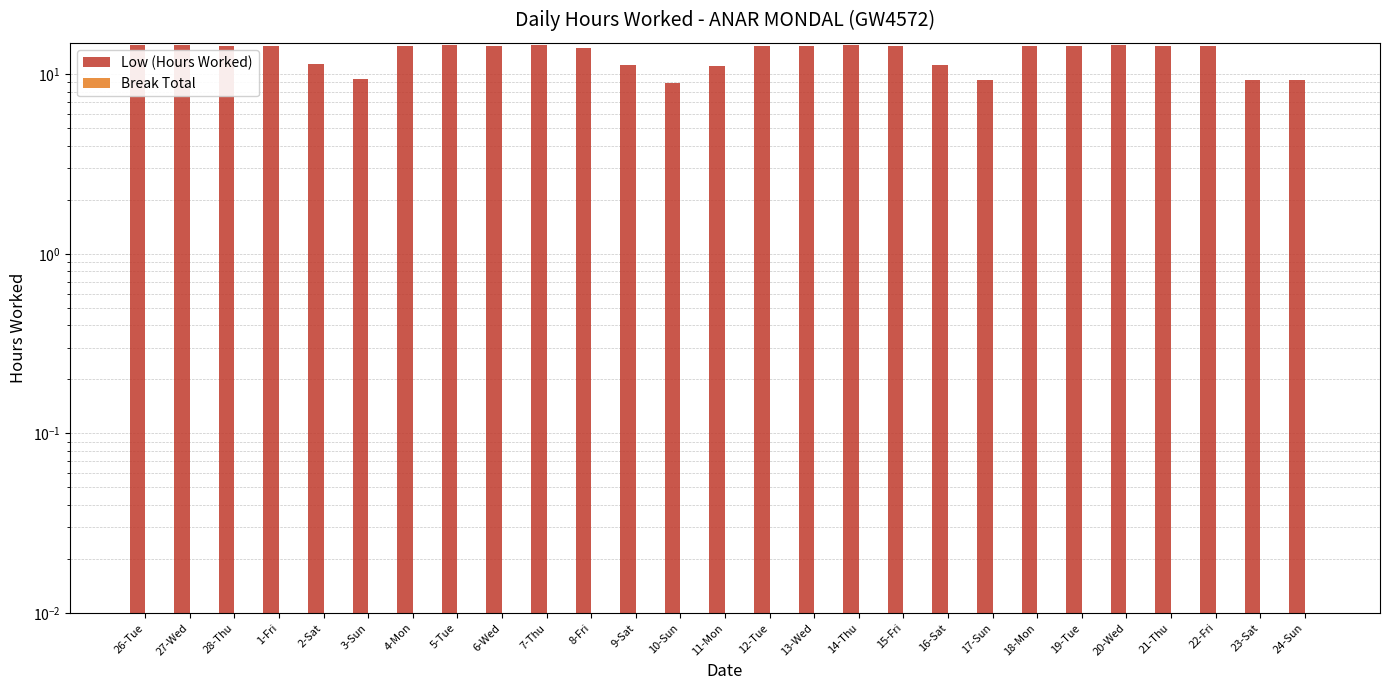

What is the label of the 17th bar from the right?

8-Fri